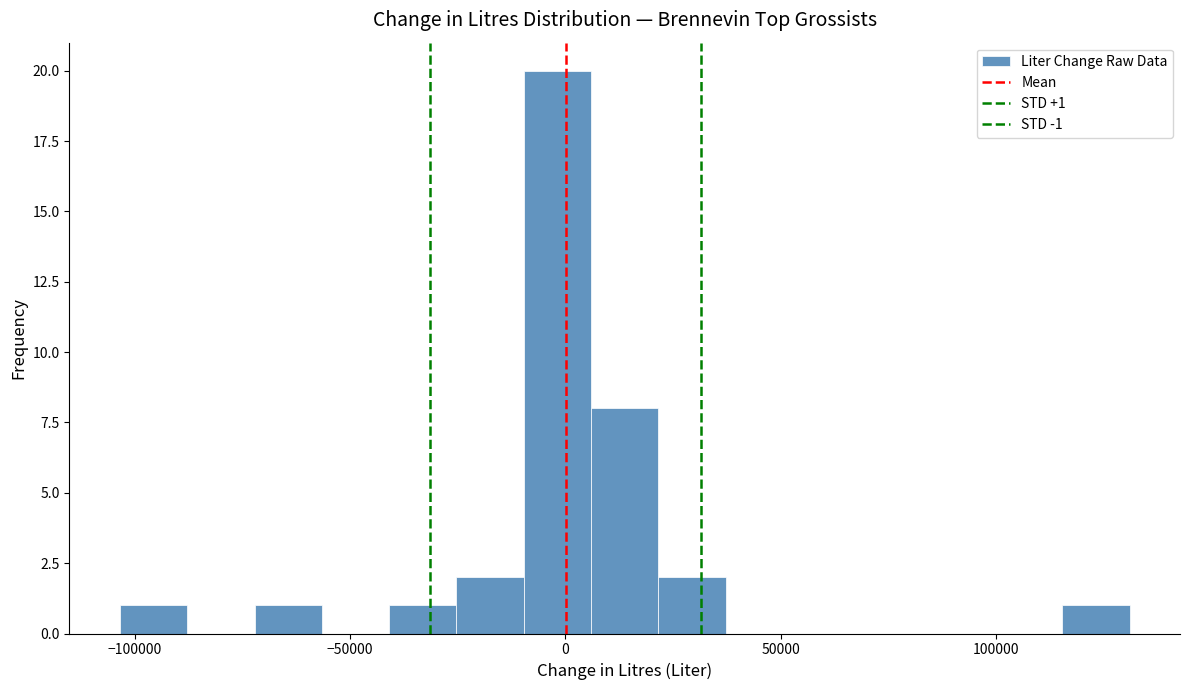

Read against the x-axis, roughly where is the centre of the tallest bar?

0